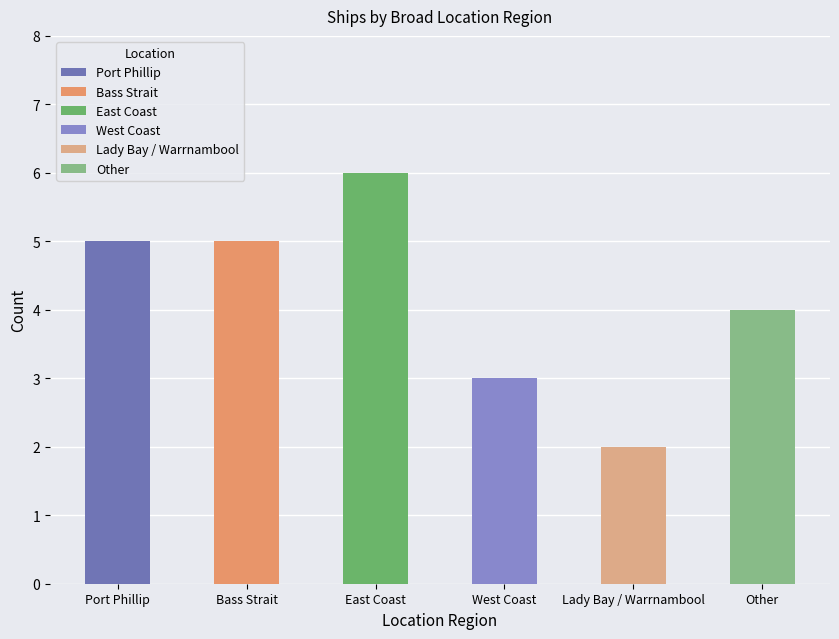

What is the change in value from East Coast to Lady Bay / Warrnambool?

-4